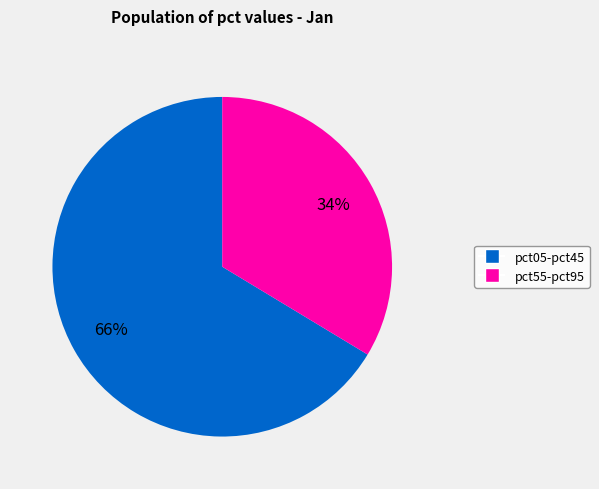

Does any single category account for the majority?

Yes